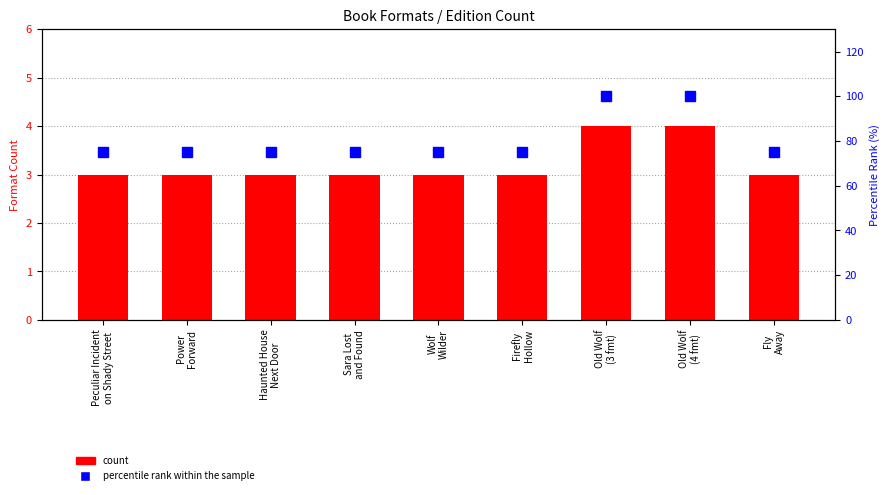

What is the difference between the maximum and minimum values in the count series?

1